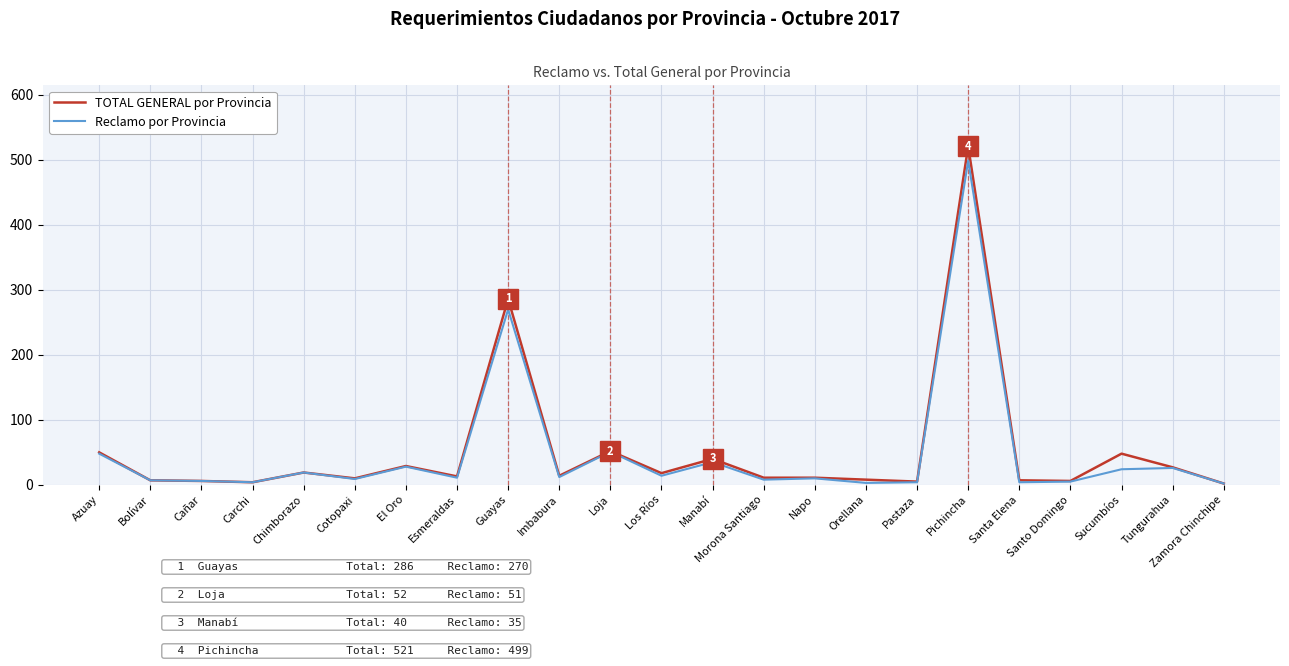

Which category has the highest value across all series?

Pichincha